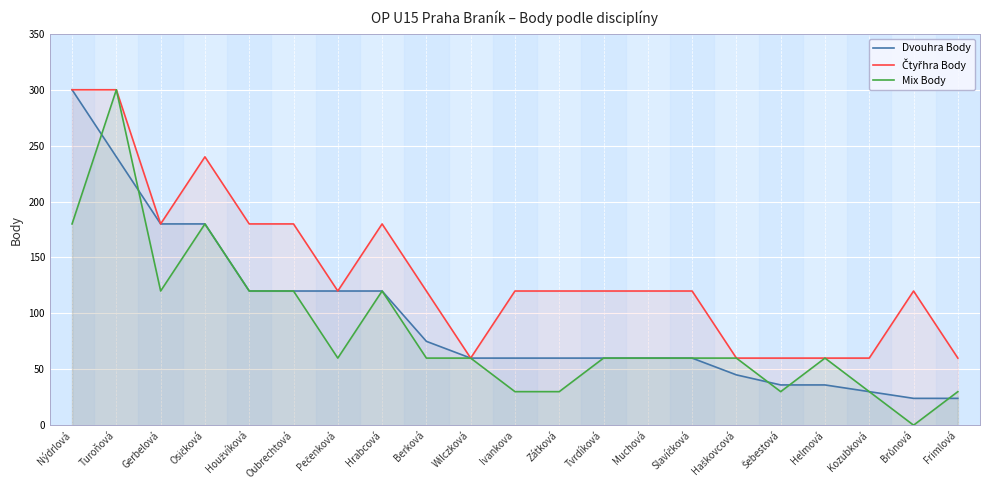

Which series changed the most between Kozubková and Brůnová?

Čtyřhra Body